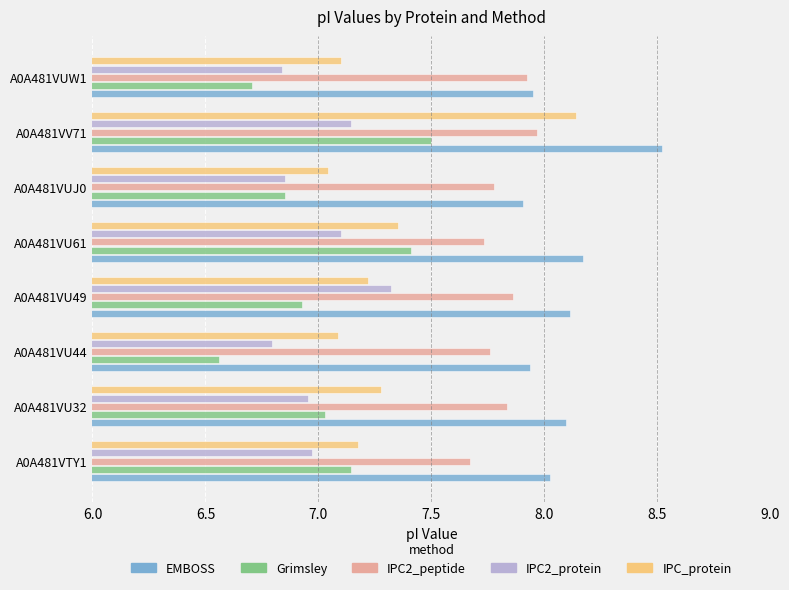

Between A0A481VV71 and A0A481VUW1, which series saw the biggest shift?

IPC_protein